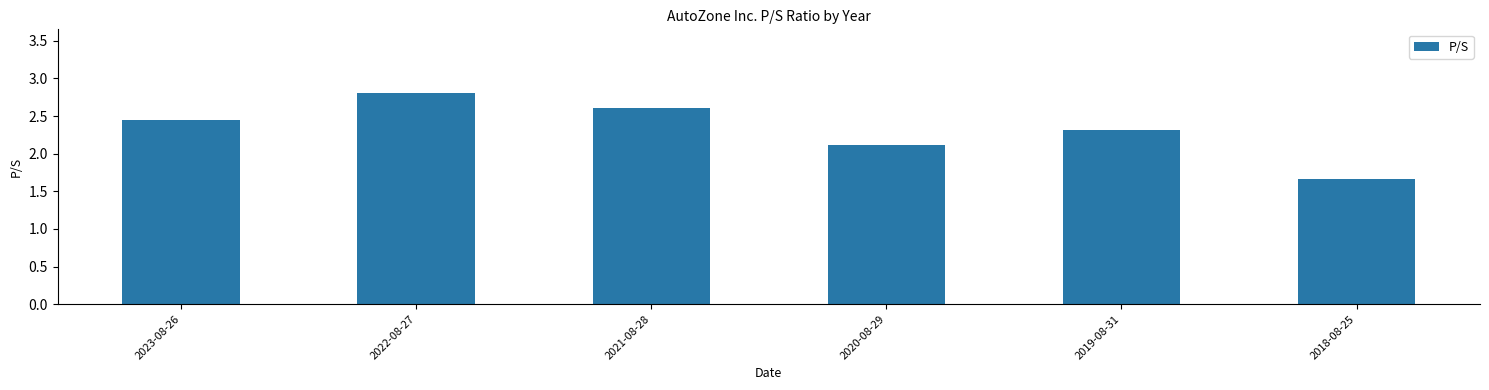

How many bars are there in total?

6